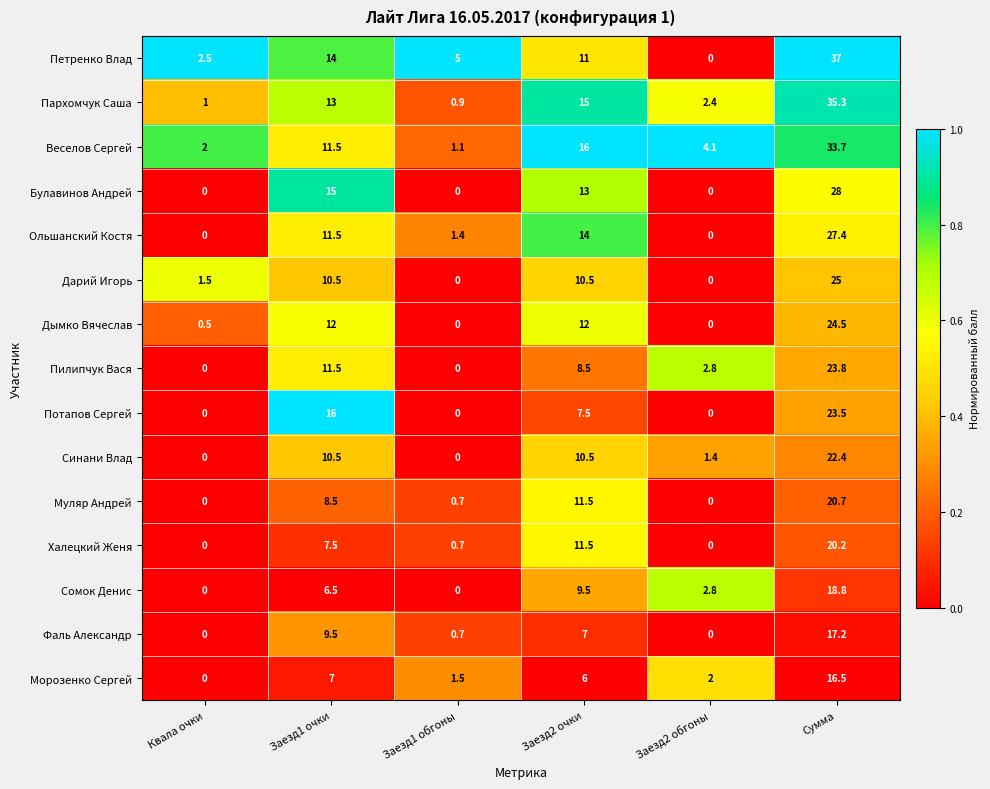

Between Заезд1 обгоны and Заезд2 обгоны, which series saw the biggest shift?

Петренко Влад